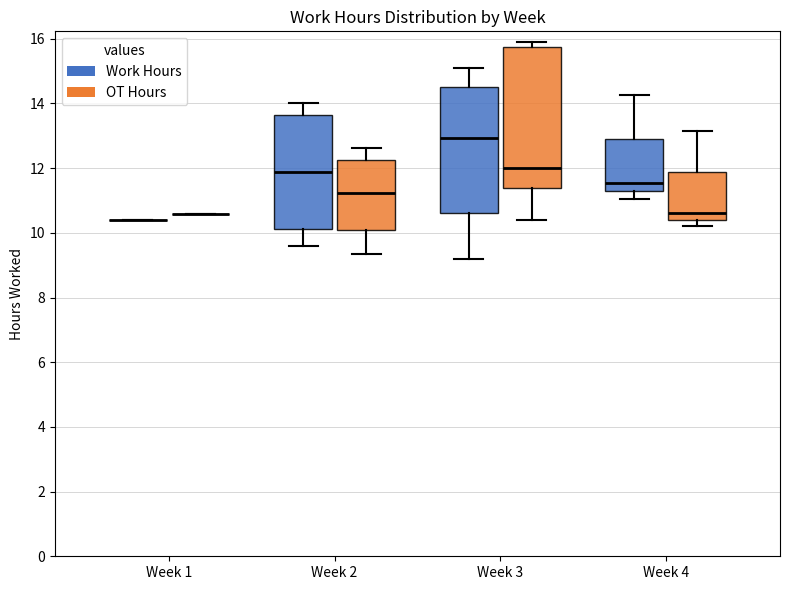

Reading left to right, transcribe this box plot: for each box, give where its median line is, the range the box spans, and where its two whiskers end, as read against the y-axis. The values are not printed on the chart, so give them approximately, as read against the axis.

Week 1 (Work Hours): box collapsed to a line at 10.4, whiskers 10.4 to 10.4
Week 1 (OT Hours): box collapsed to a line at 10.6, whiskers 10.6 to 10.6
Week 2 (Work Hours): median 11.8, box 10.2 to 13.6, whiskers 9.6 to 14.0
Week 2 (OT Hours): median 11.2, box 10.0 to 12.2, whiskers 9.4 to 12.6
Week 3 (Work Hours): median 13.0, box 10.6 to 14.6, whiskers 9.2 to 15.2
Week 3 (OT Hours): median 12.0, box 11.4 to 15.8, whiskers 10.4 to 15.8 (just above the box's upper edge)
Week 4 (Work Hours): median 11.6, box 11.2 to 12.8, whiskers 11.0 to 14.2
Week 4 (OT Hours): median 10.6, box 10.4 to 11.8, whiskers 10.2 to 13.2